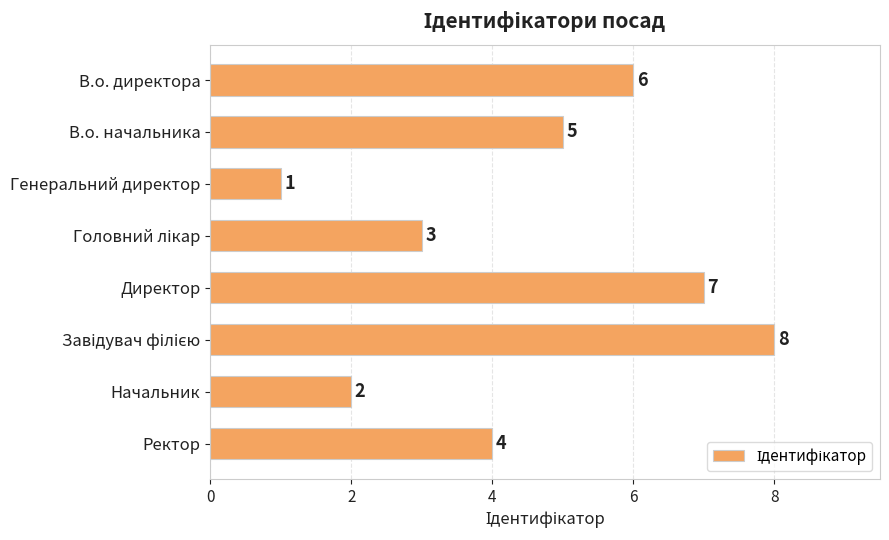

What is the difference between the maximum and minimum values?

7